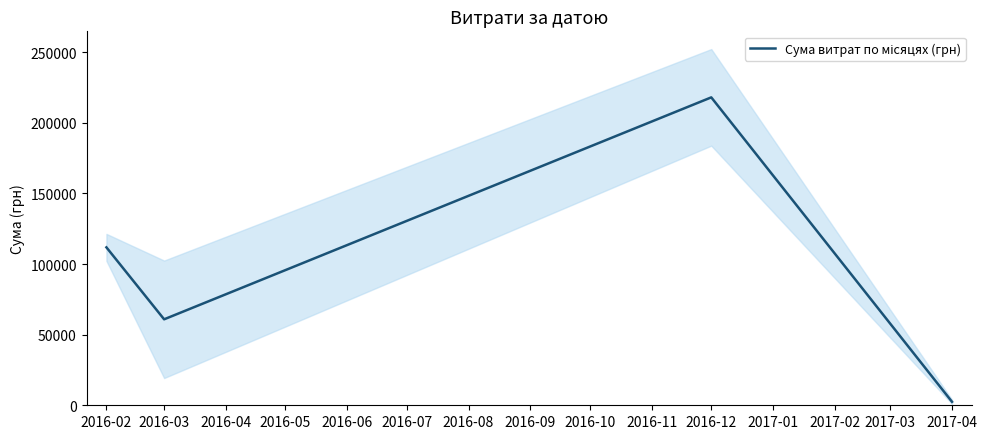

True or false: the data shows 312759.1 at 2016-12.

False